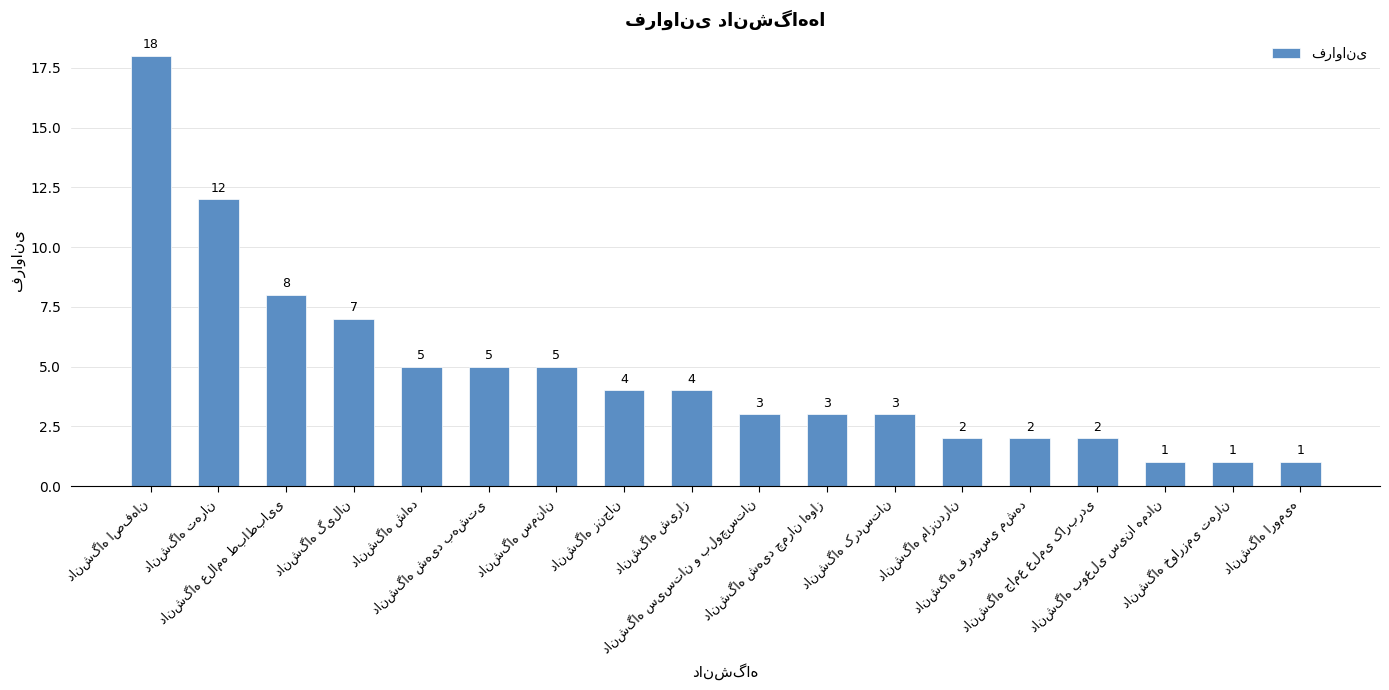

What is the sum of all values?

86